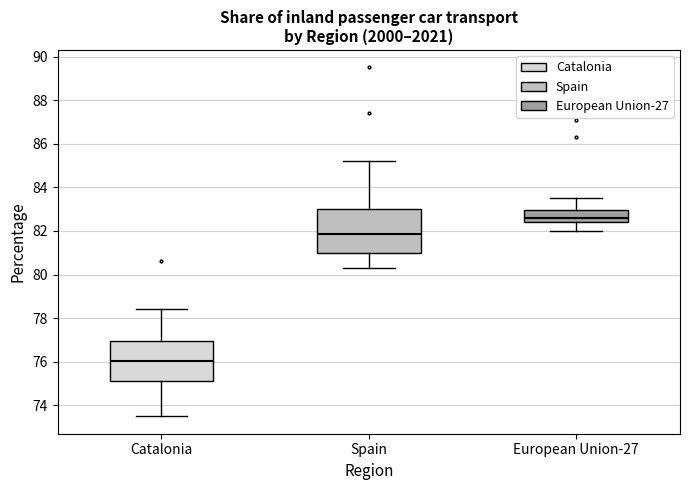

Where does the upper whisker of the box for Spain end on the y-axis? The values are not printed on the chart, so give them approximately, as read against the axis.

85.2